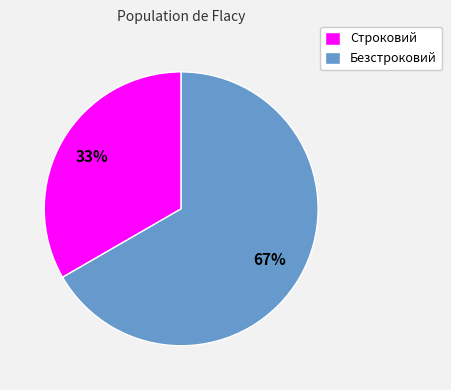

What is the majority slice?

Безстроковий